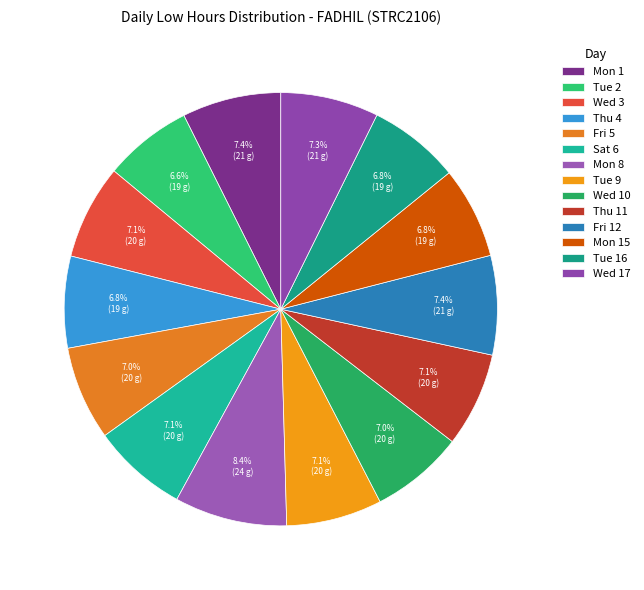

What is the change in value from Mon 1 to Sat 6?

-0.7